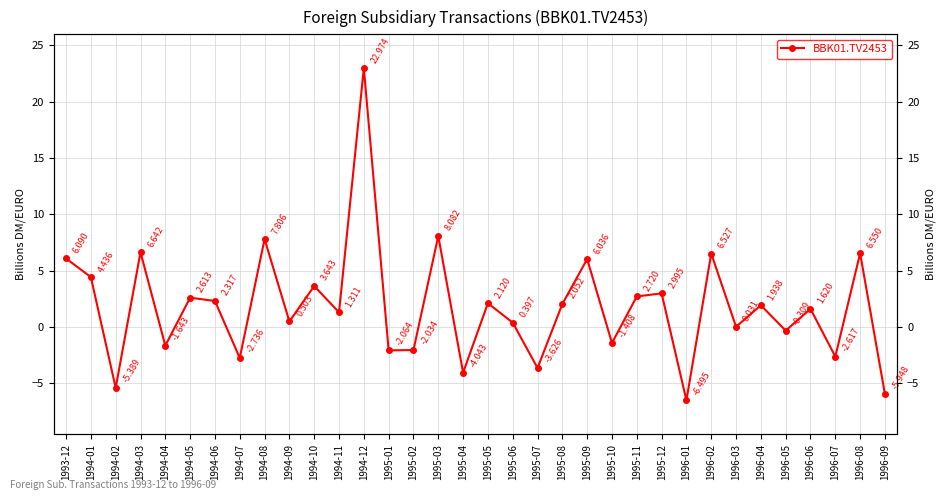

Is it true that the value at 1996-09 is -5.9?

True